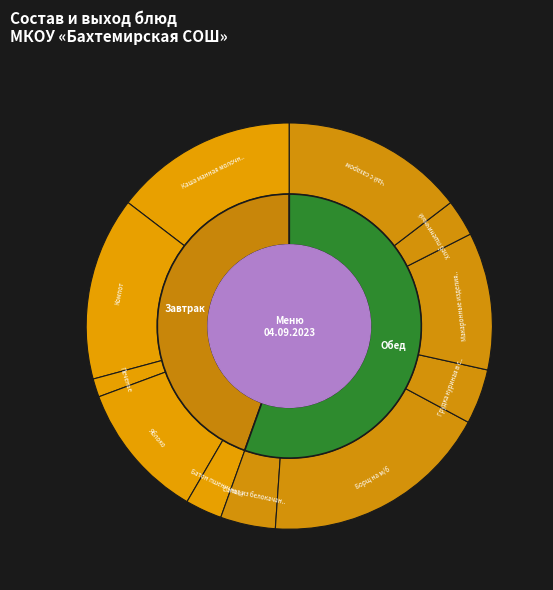

What is the ratio of the value at Яблоко to the value at Хлеб пшеничный?

3.8